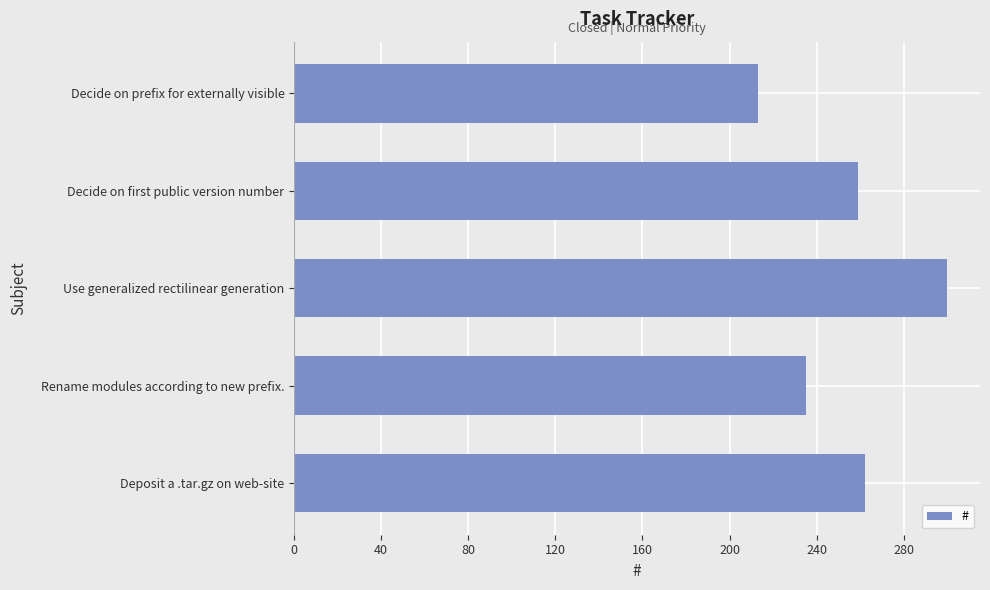

Which label corresponds to the largest value in the chart?

Use generalized rectilinear generation